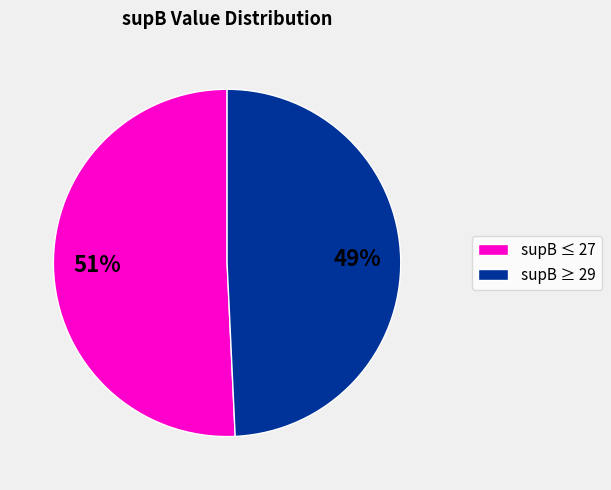

Is there any slice that represents more than half of the pie?

Yes